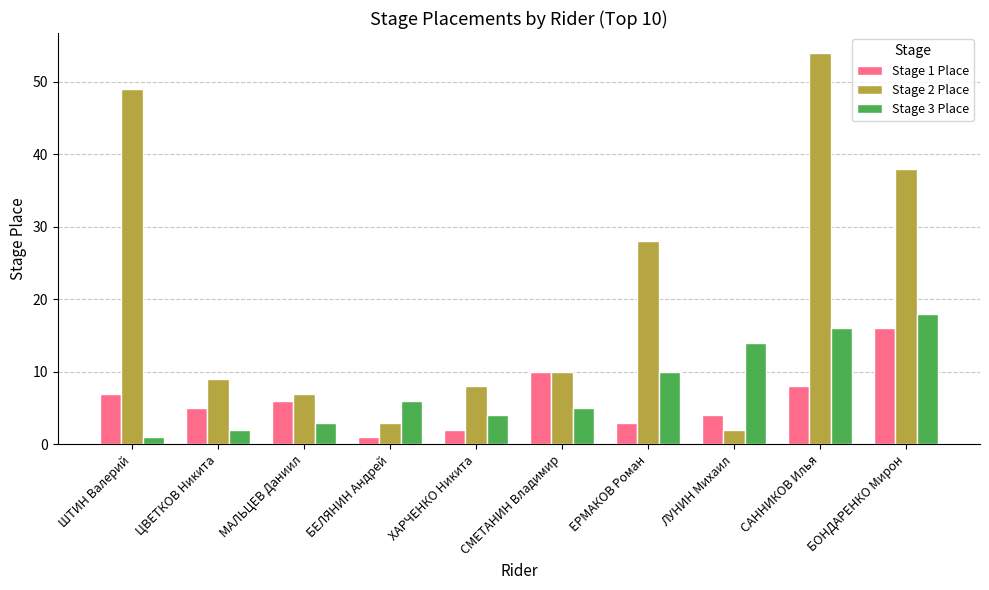

Which series has the largest total across all categories?

Stage 2 Place